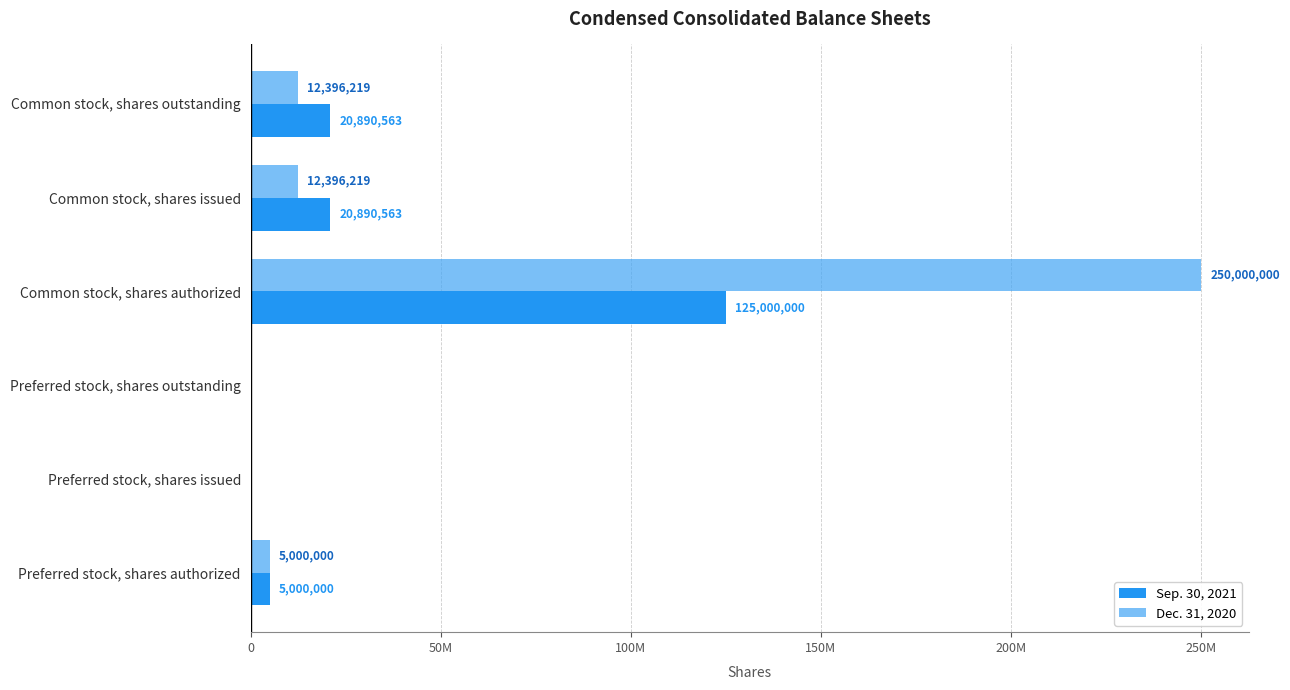

Which series has the widest spread of values?

Dec. 31, 2020